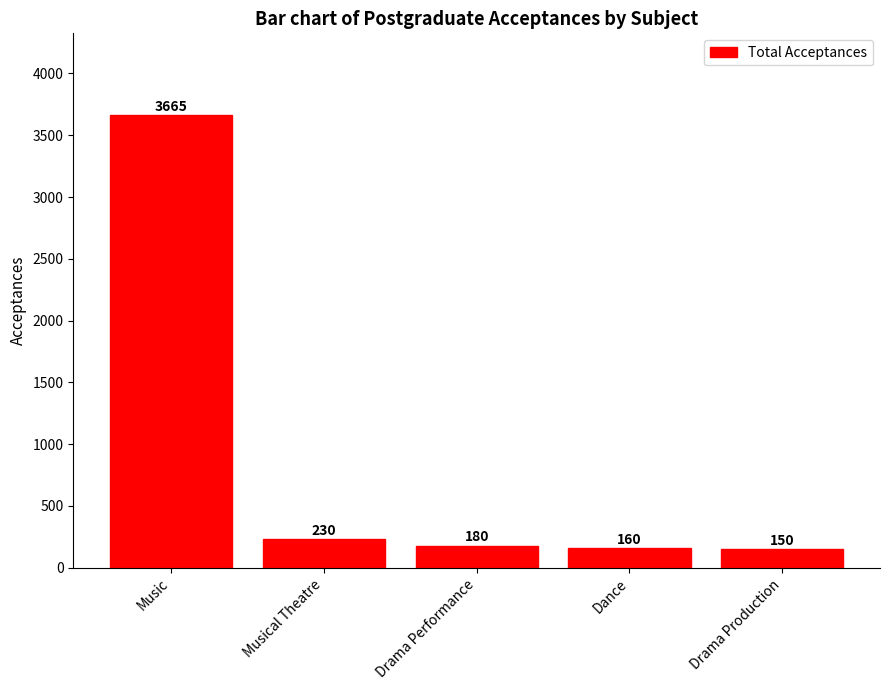

Reading left to right, what are all the values shown in this chart?

3665	230	180	160	150